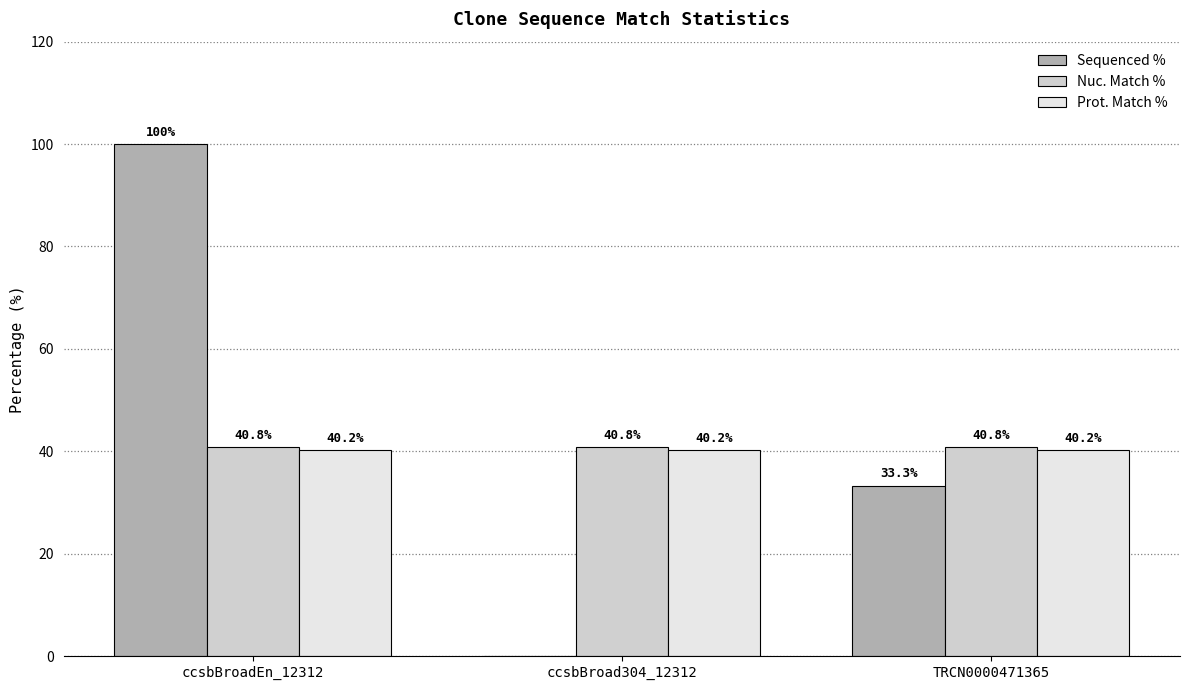

Is it true that Sequenced % equals 49.1 at ccsbBroad304_12312?

False